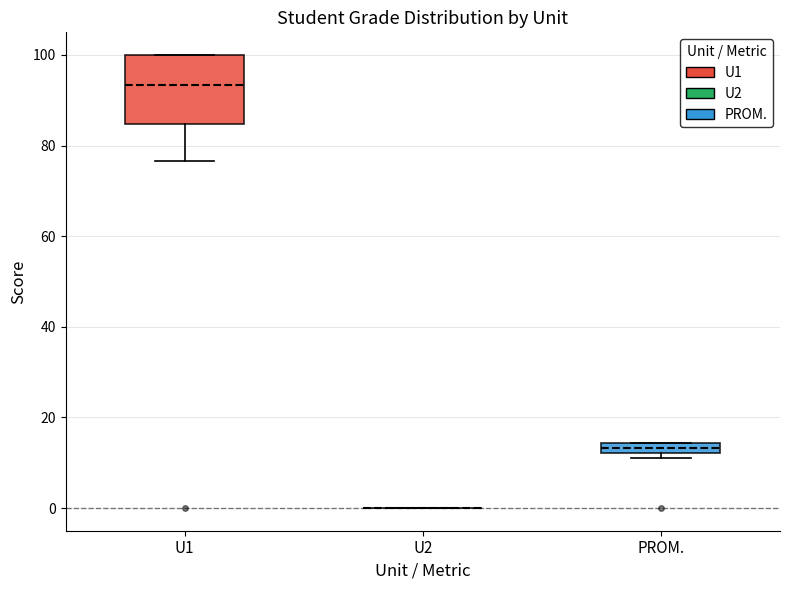

Which box is the tallest, from its lower edge to its upper edge?

U1